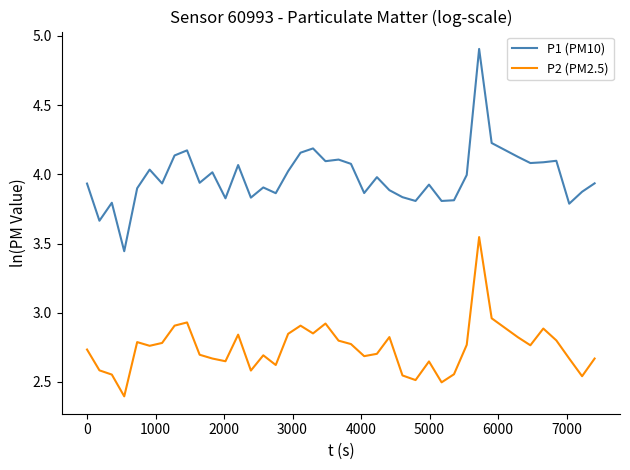

Rank the series by their average value, from highest to lowest.

P1 (PM10), P2 (PM2.5)